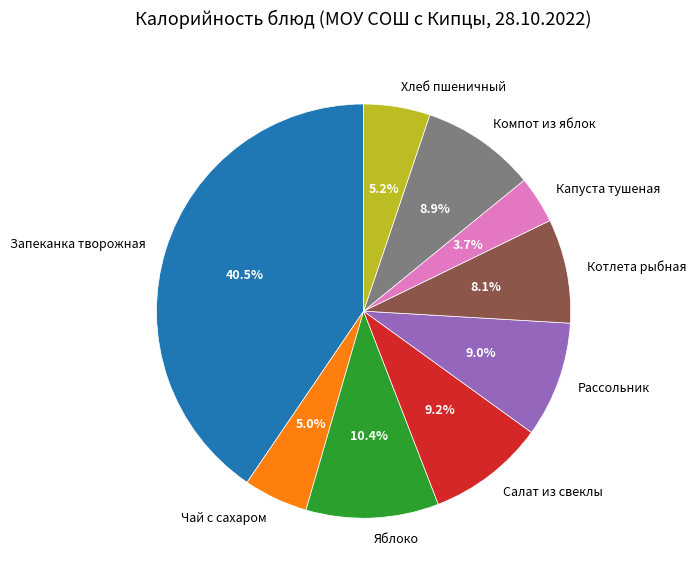

Which has a higher value, Яблоко or Компот из яблок?

Яблоко